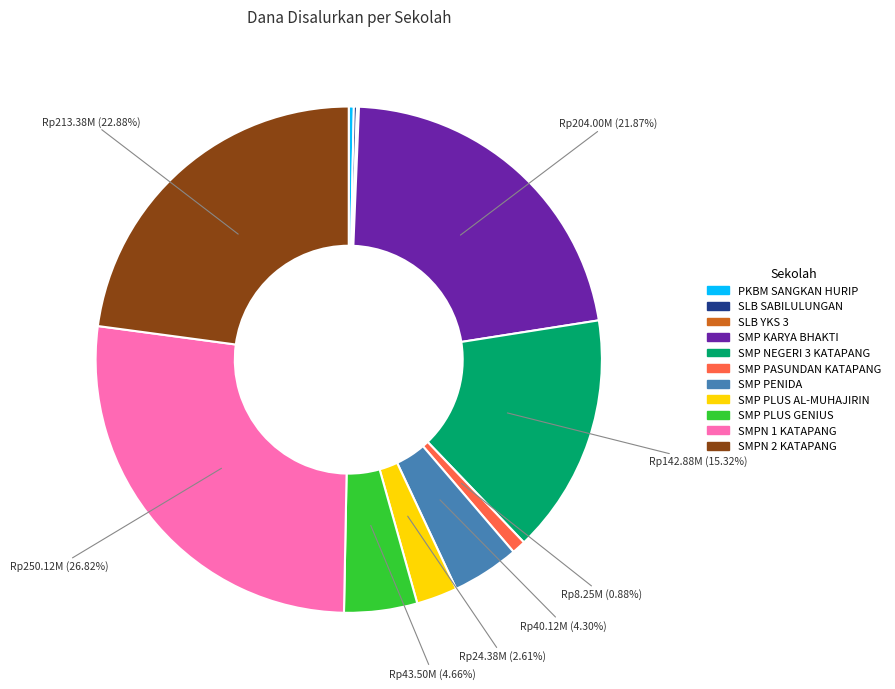

Which slice is the largest?

SMPN 1 KATAPANG